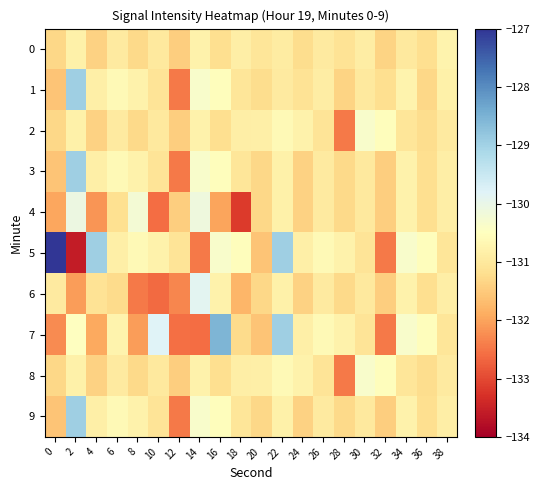

Which series has the widest spread of values?

5